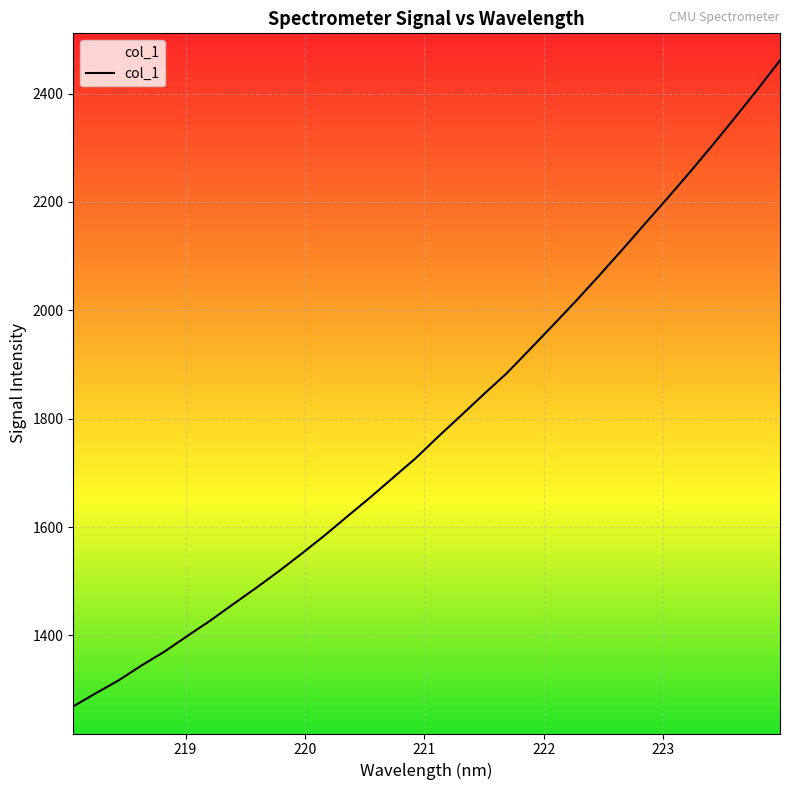

How many values exceed 1766?

16